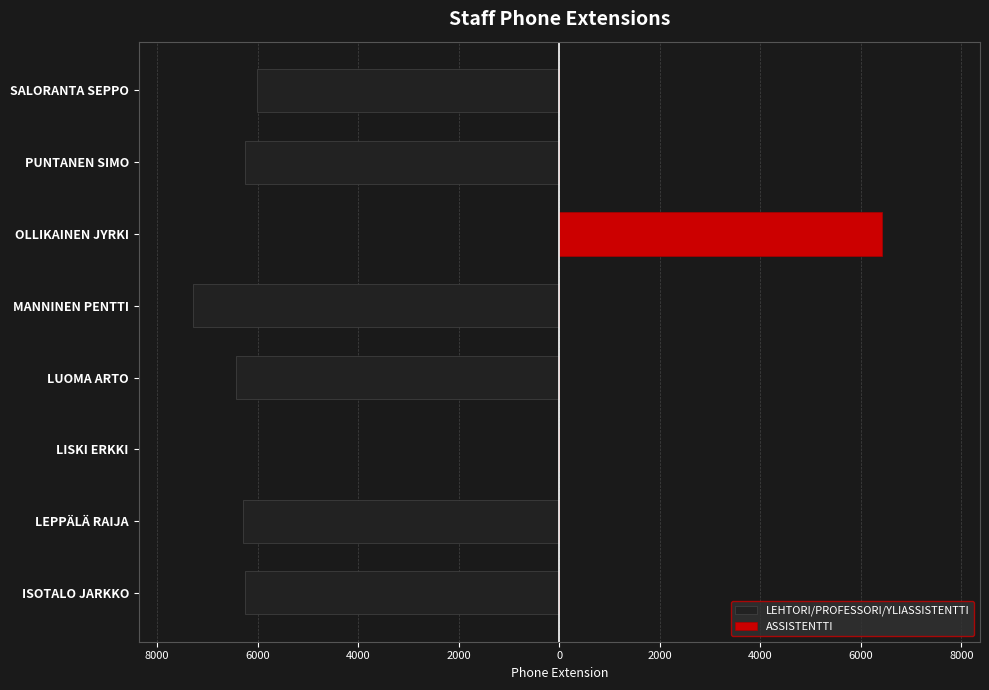

What is the sum of all ASSISTENTTI values?

6426